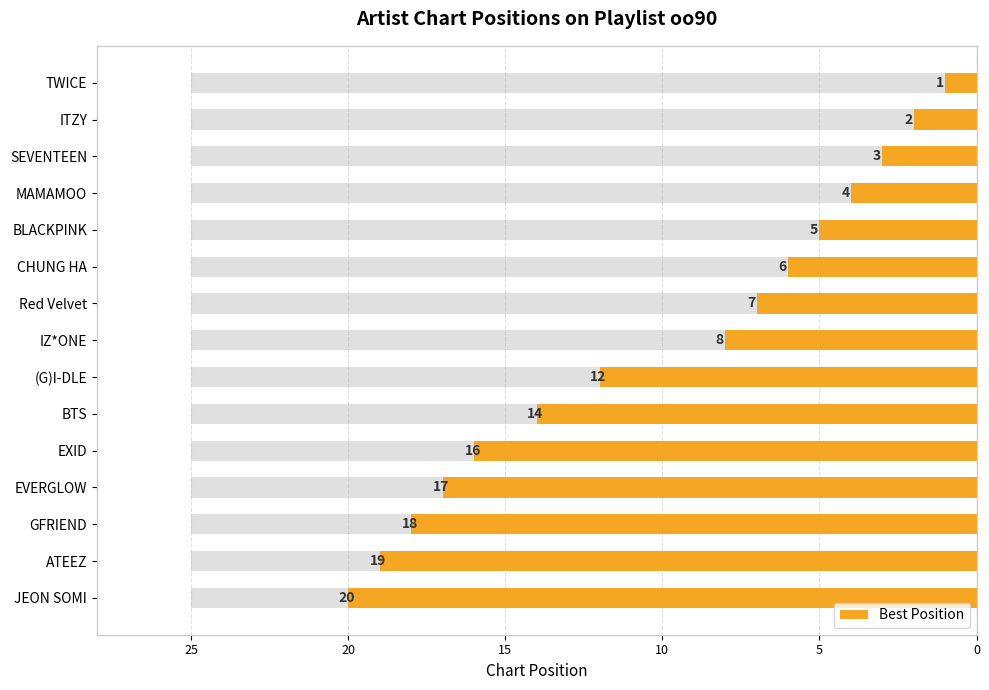

What is the ratio of the value at IZ*ONE to the value at JEON SOMI?

0.4